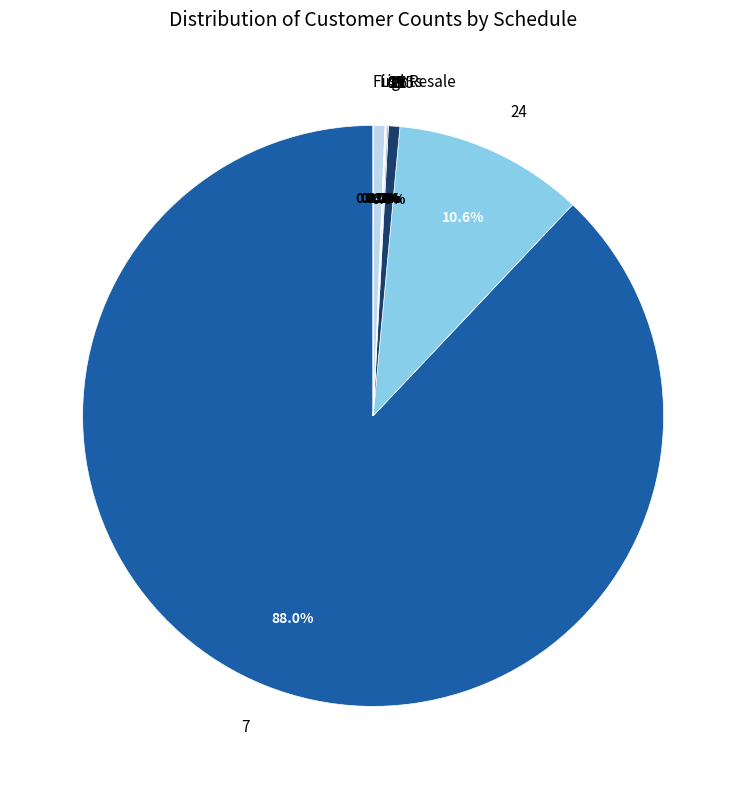

What is the largest slice in the pie chart?

7